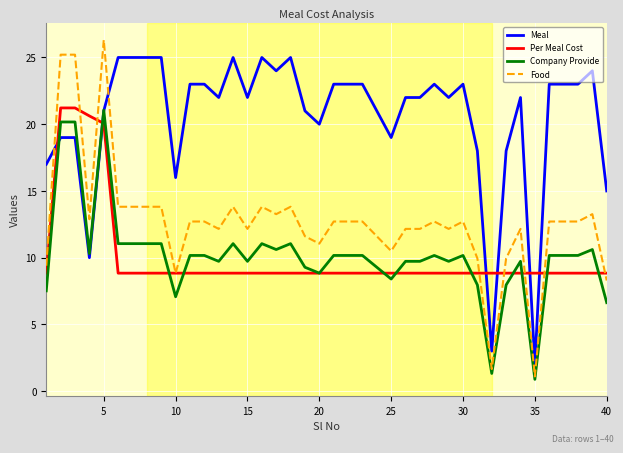

True or false: Food has more than 1 interior local peaks.

True